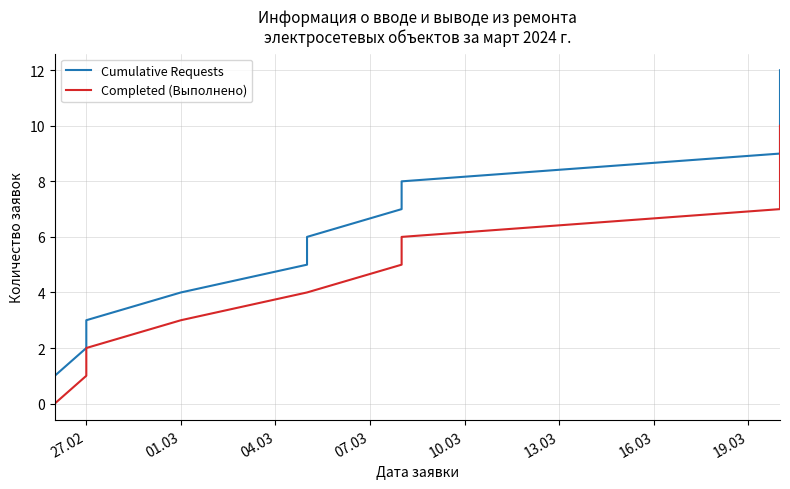

The Cumulative Requests series shows 4 at 13.03. True or false?

False